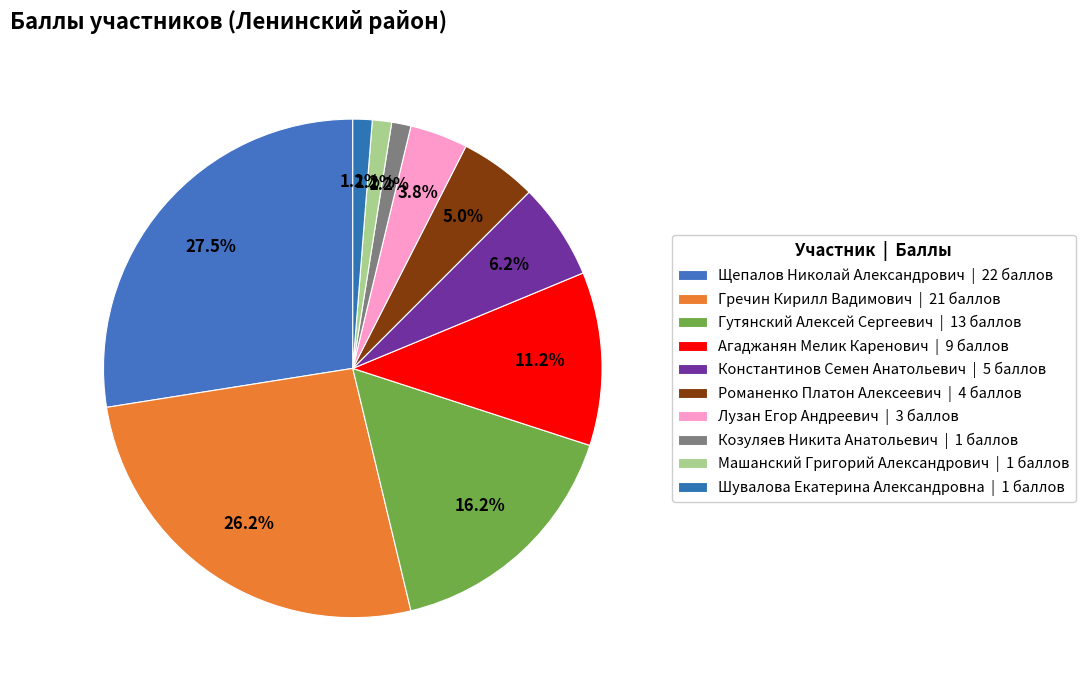

Is it true that Романенко Платон Алексеевич is 1% of the pie?

False